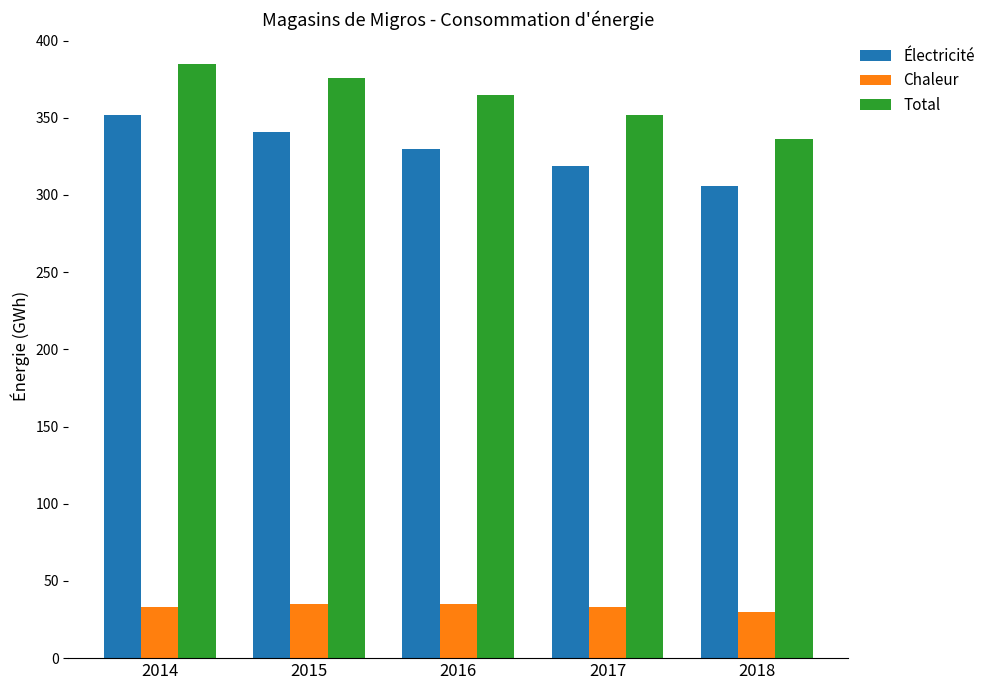

The Électricité series shows 546 at 2016. True or false?

False